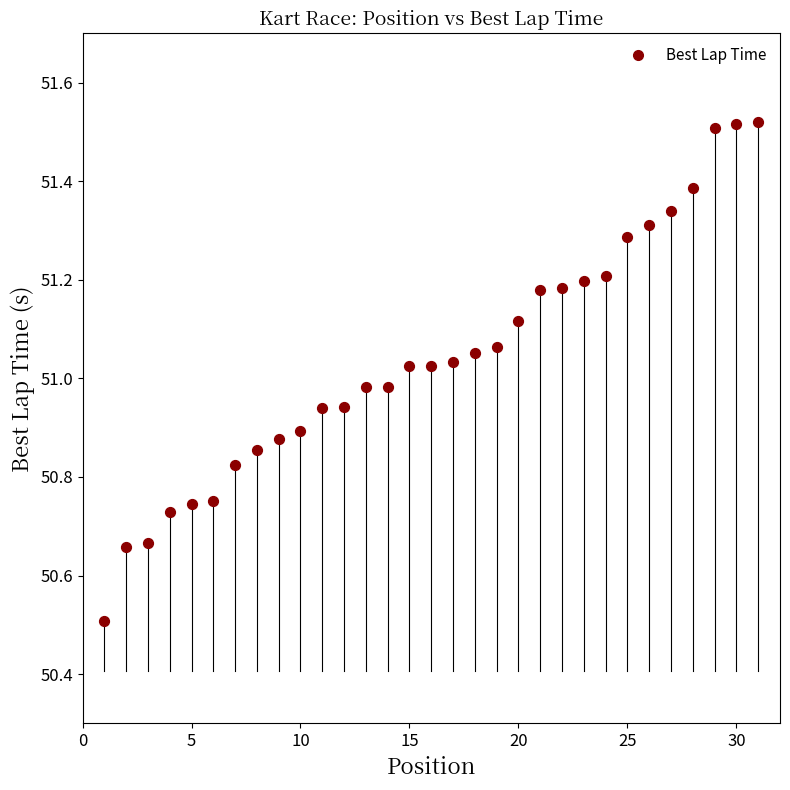

What is the range of Y values (max minus min)?

1.0